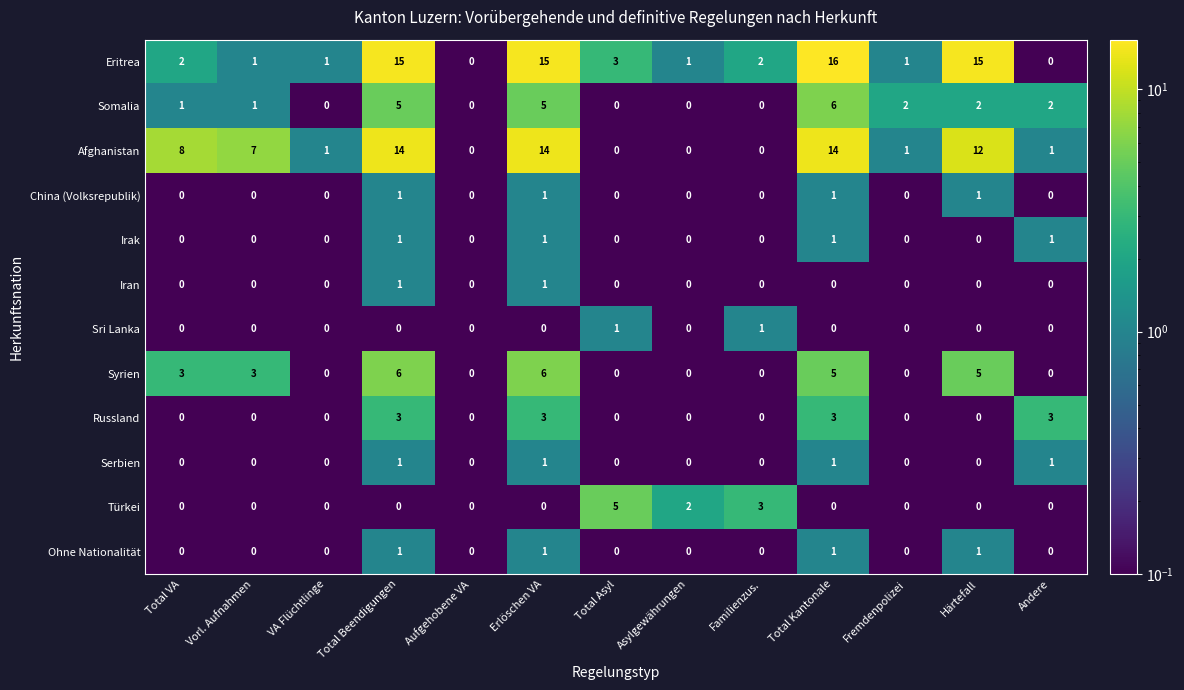

At how many categories does at least one series exceed 9?

4